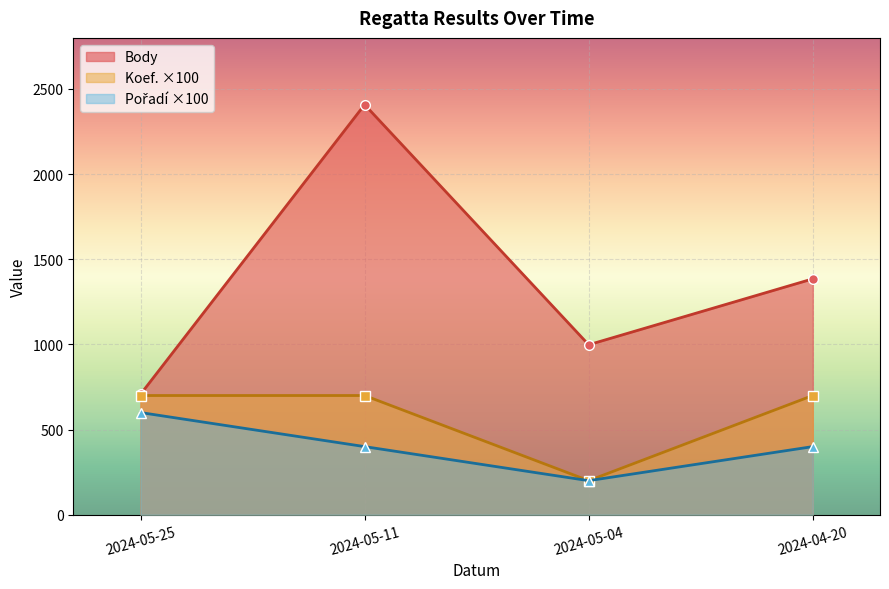

Is the value of Body at 2024-04-20 greater than the value of Koef. at 2024-04-20?

Yes